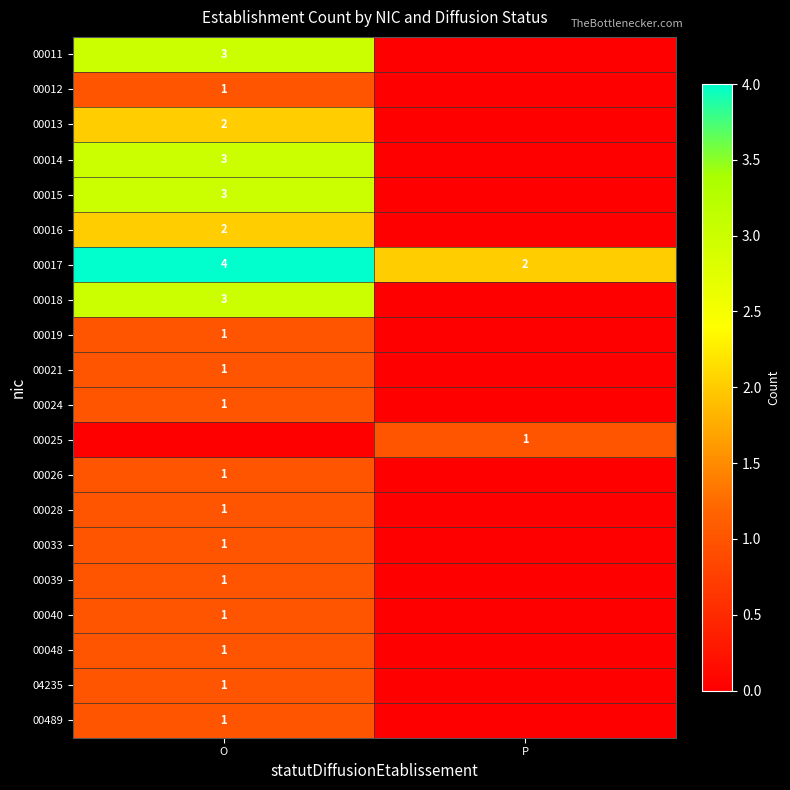

The 00016 series shows 2 at O. True or false?

True